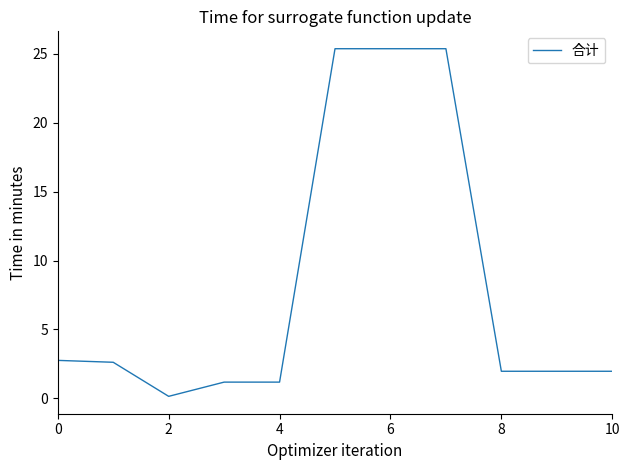

What is the difference between the maximum and minimum values?

25.2